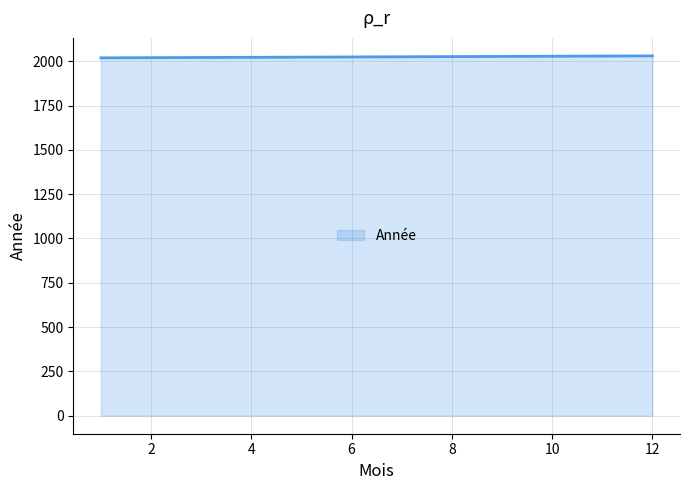

What is the greatest value displayed?

2030